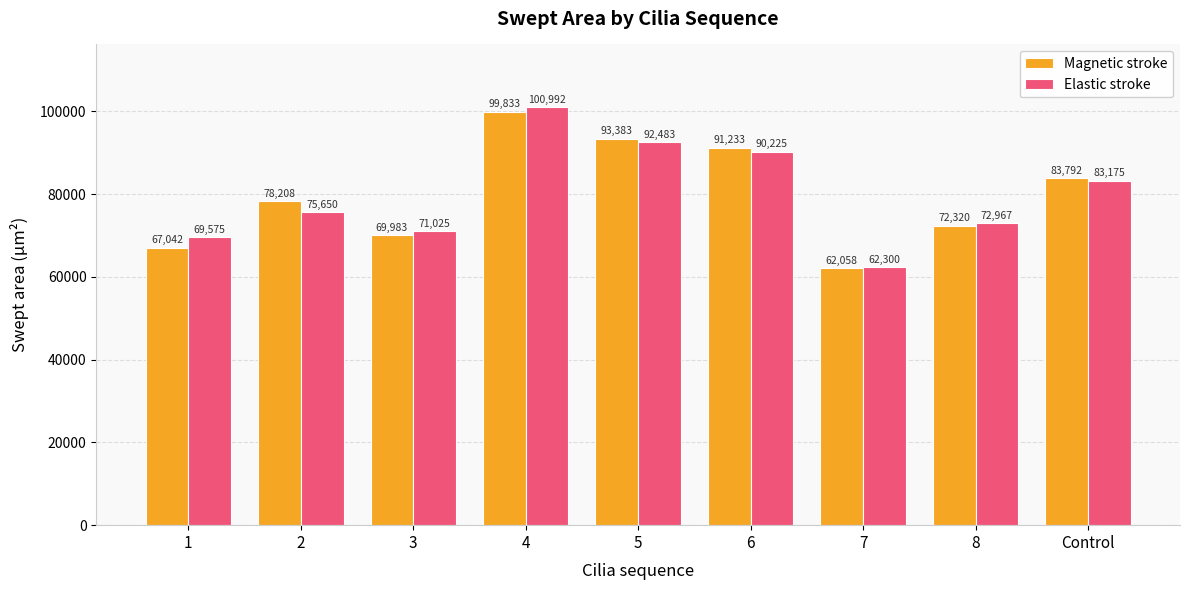

At which category is the sum across all series the highest?

4